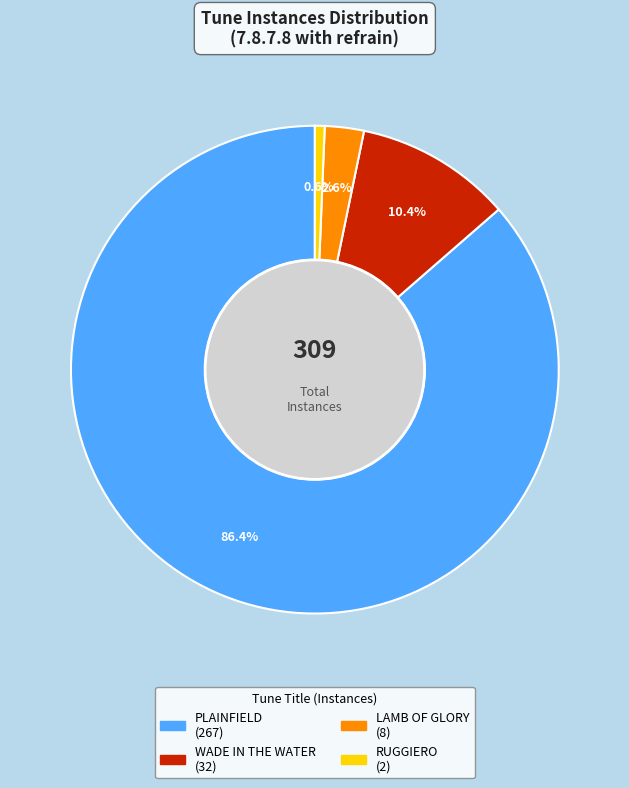

Which category has the biggest portion of the pie?

PLAINFIELD